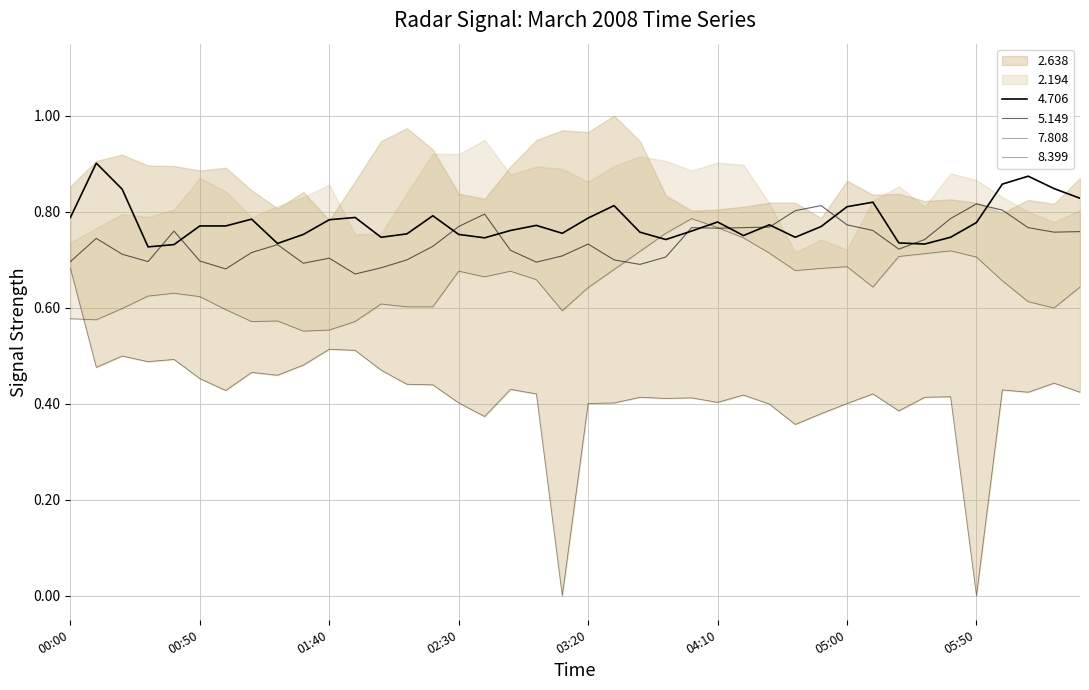

Count the number of categories in the chart.

40